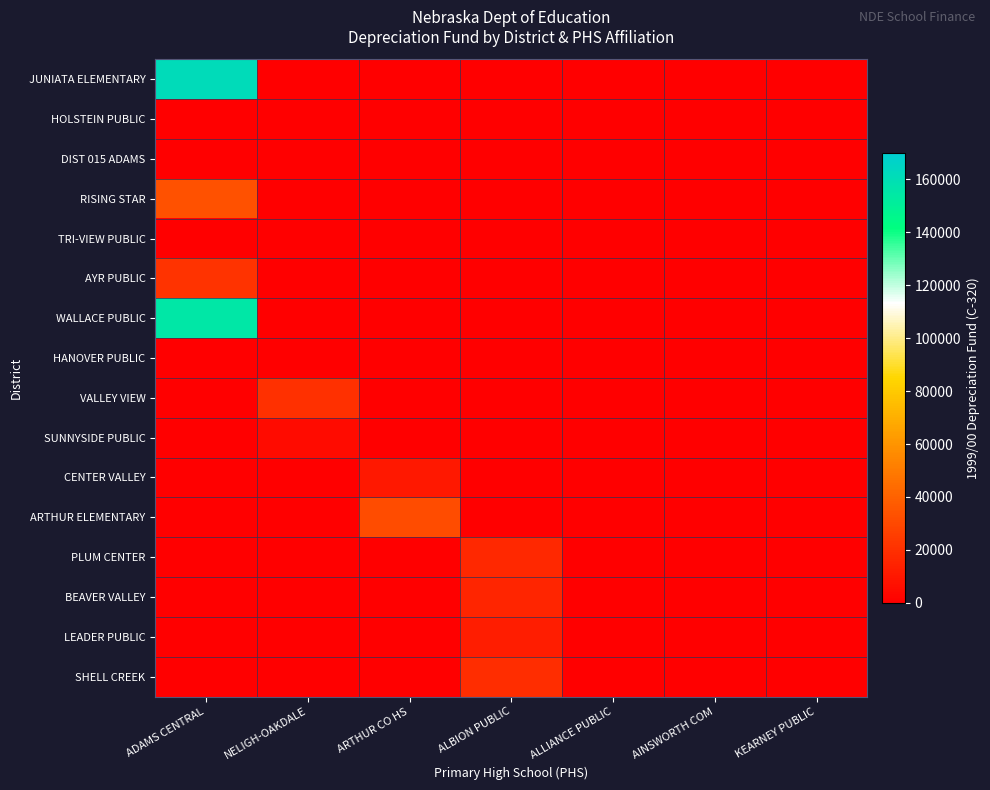

List the series in order of their peak value, lowest first.

HOLSTEIN PUBLIC, DIST 015 ADAMS, TRI-VIEW PUBLIC, HANOVER PUBLIC, SUNNYSIDE PUBLIC, CENTER VALLEY, LEADER PUBLIC, BEAVER VALLEY, PLUM CENTER, SHELL CREEK, VALLEY VIEW, AYR PUBLIC, ARTHUR ELEMENTARY, RISING STAR, WALLACE PUBLIC, JUNIATA ELEMENTARY